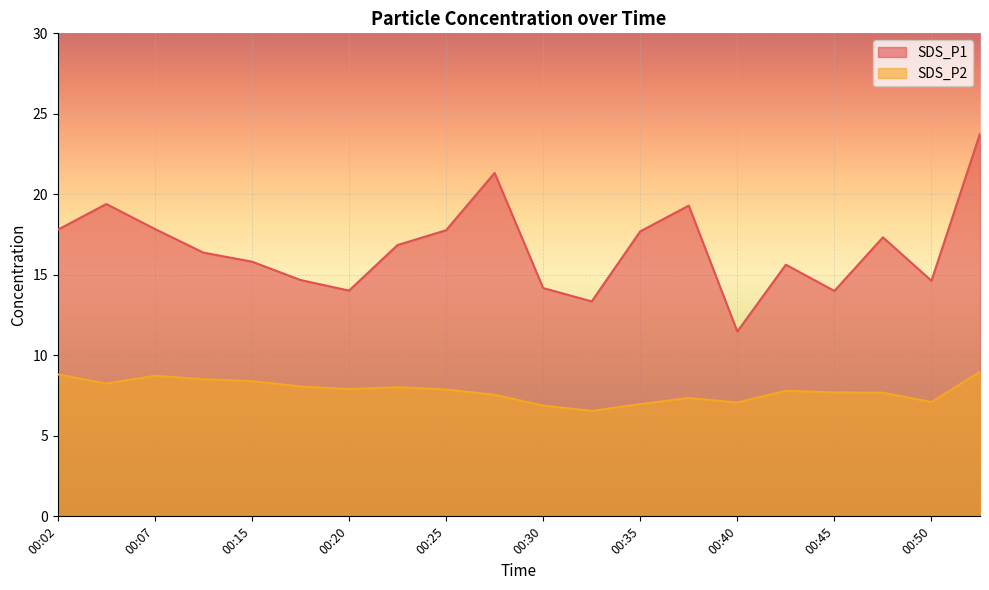

Is the value of SDS_P2 at 00:53 greater than the value of SDS_P1 at 00:27?

No